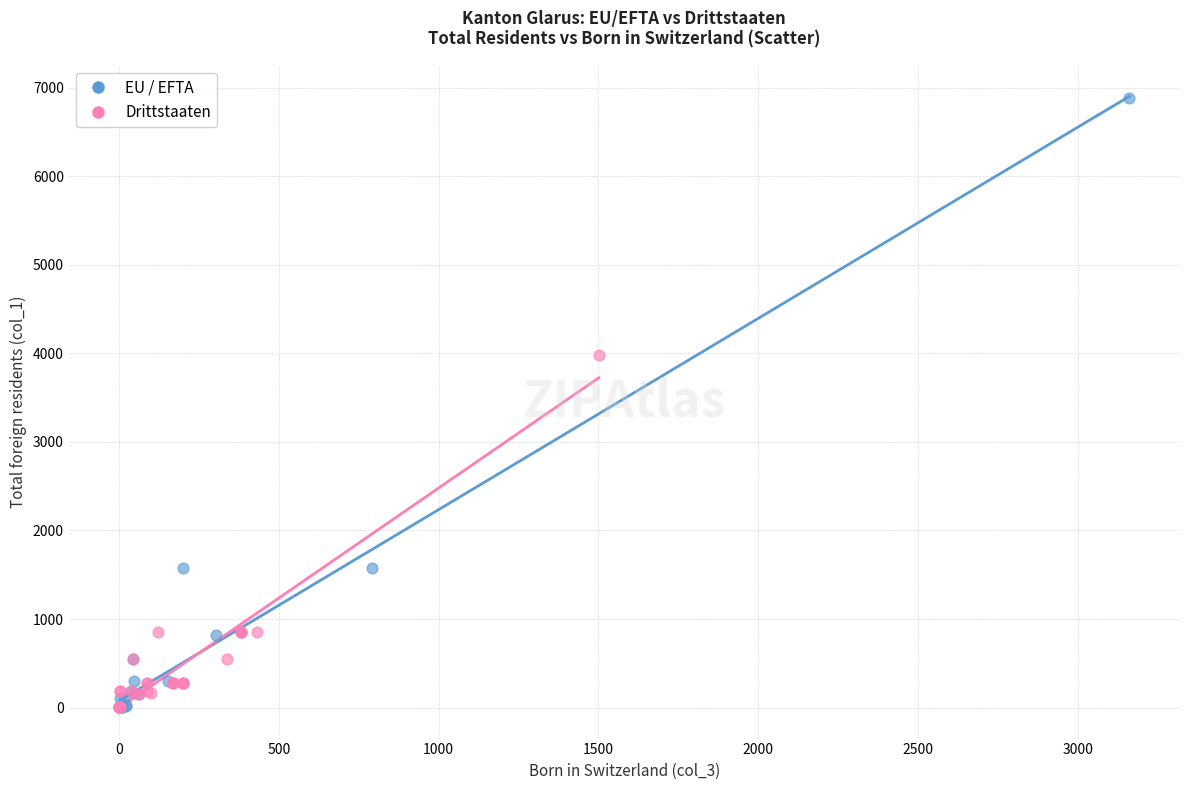

What are all the series names shown in the legend?

EU / EFTA, Drittstaaten